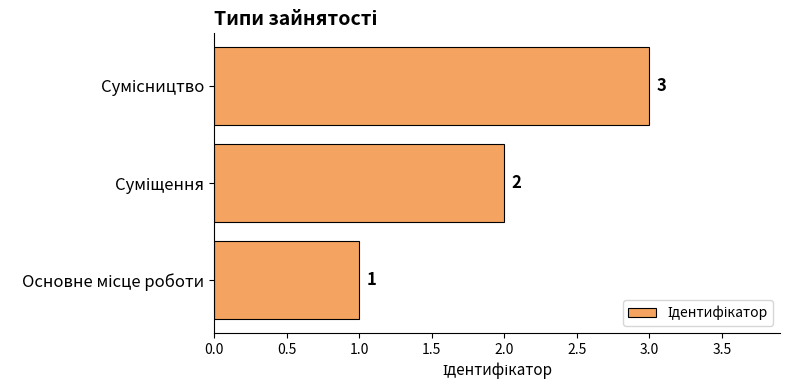

How many values are between 1 and 3?

3